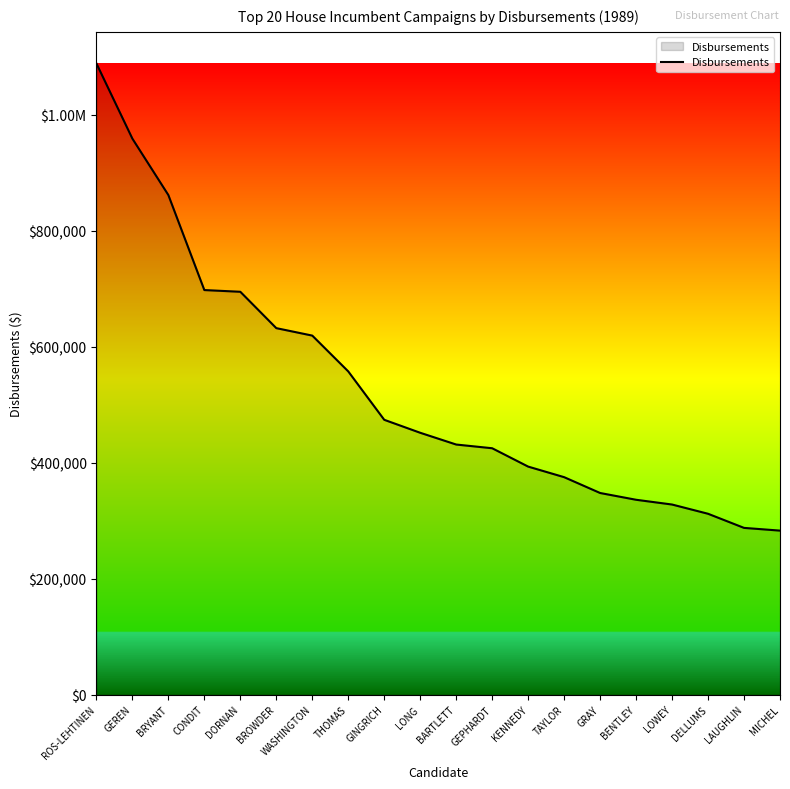

What is the average value?

527624